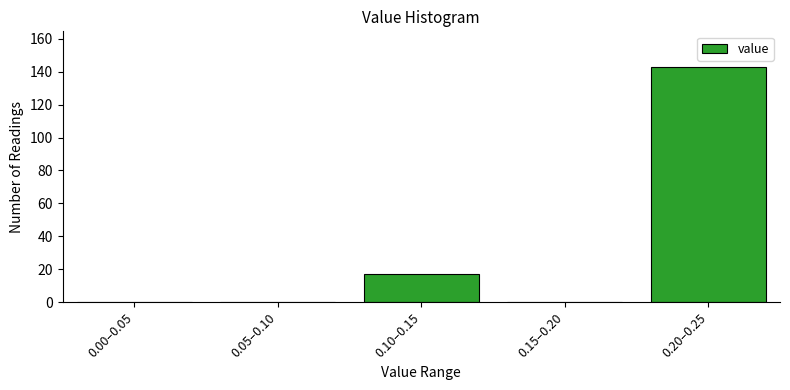

Reading left to right, transcribe all the data shown in this chart.

0.00–0.05=0	0.05–0.10=0	0.10–0.15=17	0.15–0.20=0	0.20–0.25=143